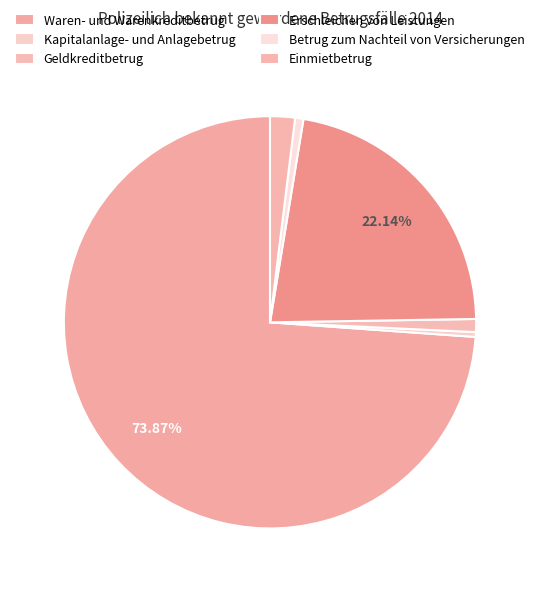

Rank the categories by value from highest to lowest.

Waren- und Warenkreditbetrug, Erschleichen von Leistungen, Einmietbetrug, Geldkreditbetrug, Betrug zum Nachteil von Versicherungen, Kapitalanlage- und Anlagebetrug